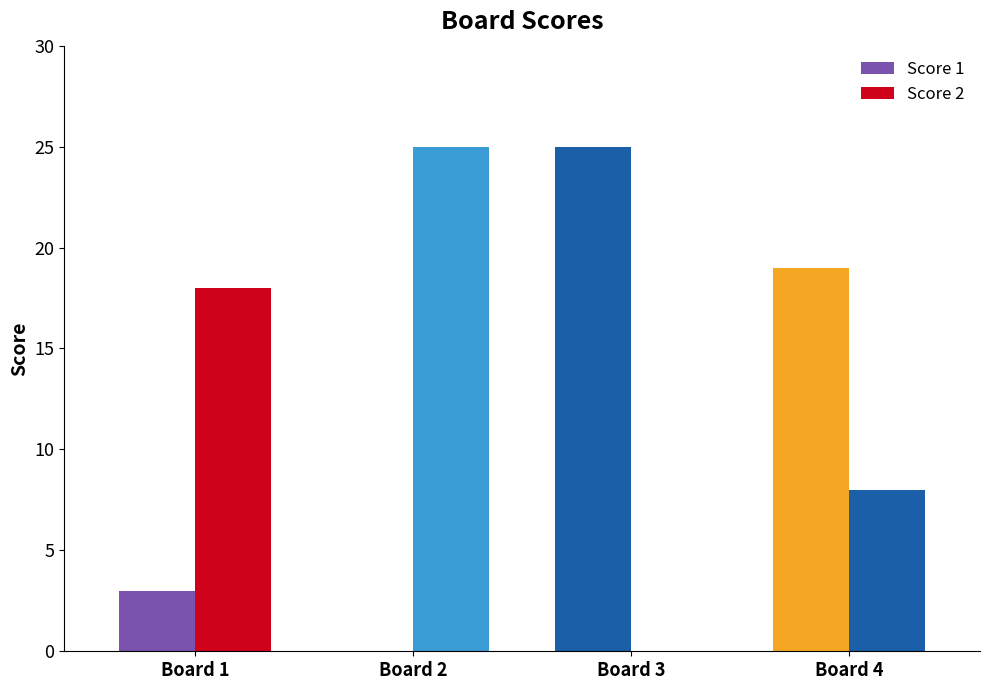

What is the value of the Score 1 bar at the 1st from the left?

3